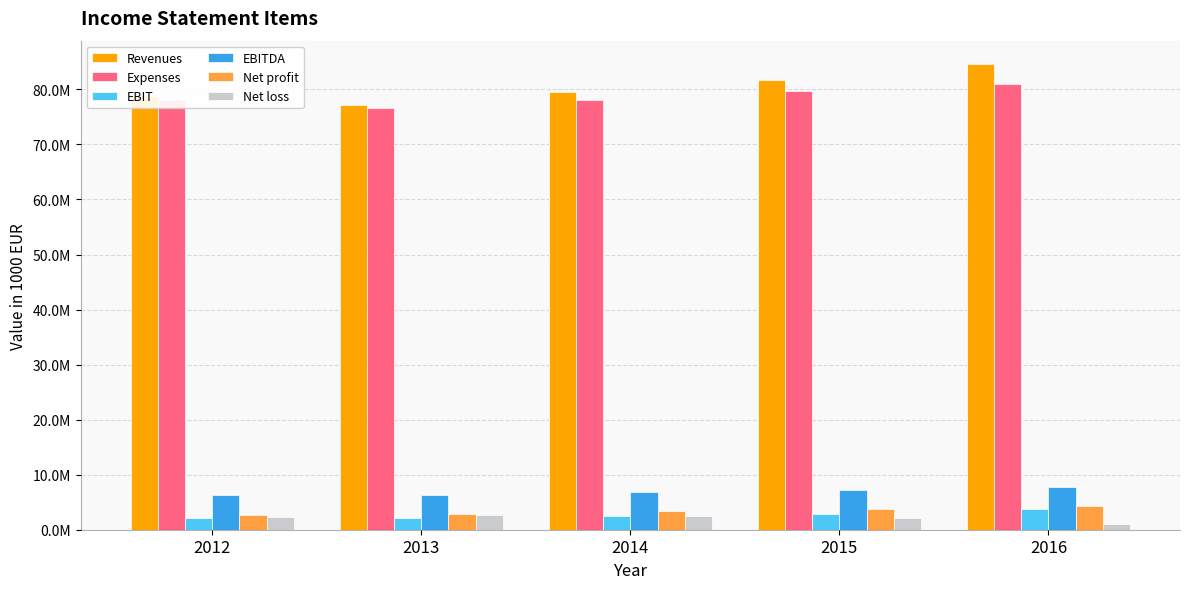

Reading left to right, what are all the values shown in this chart?

Revenues: 78773504.0	77181800.0	79449022.0	81780548.9	84616663.7
Expenses: 78011666.0	76643428.0	78119441.0	79669384.0	80931822.4
EBIT: 2114946.0	2151082.0	2574282.0	2797552.7	3835630.0
EBITDA: 6254158.0	6397333.0	6839603.0	7279441.0	7718734.9
Net profit: 2654444.0	2831496.0	3332895.0	3689876.4	4301791.9
Net loss: 2322063.0	2662283.0	2445526.0	2049865.9	1114964.7